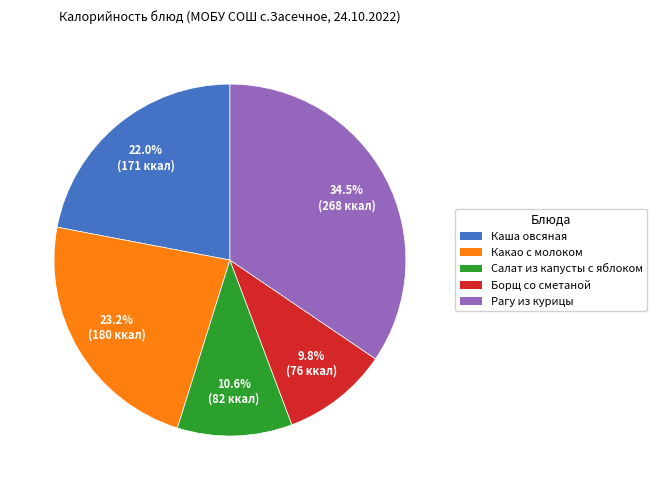

What portion of the pie excludes Какао с молоком?

76.8%